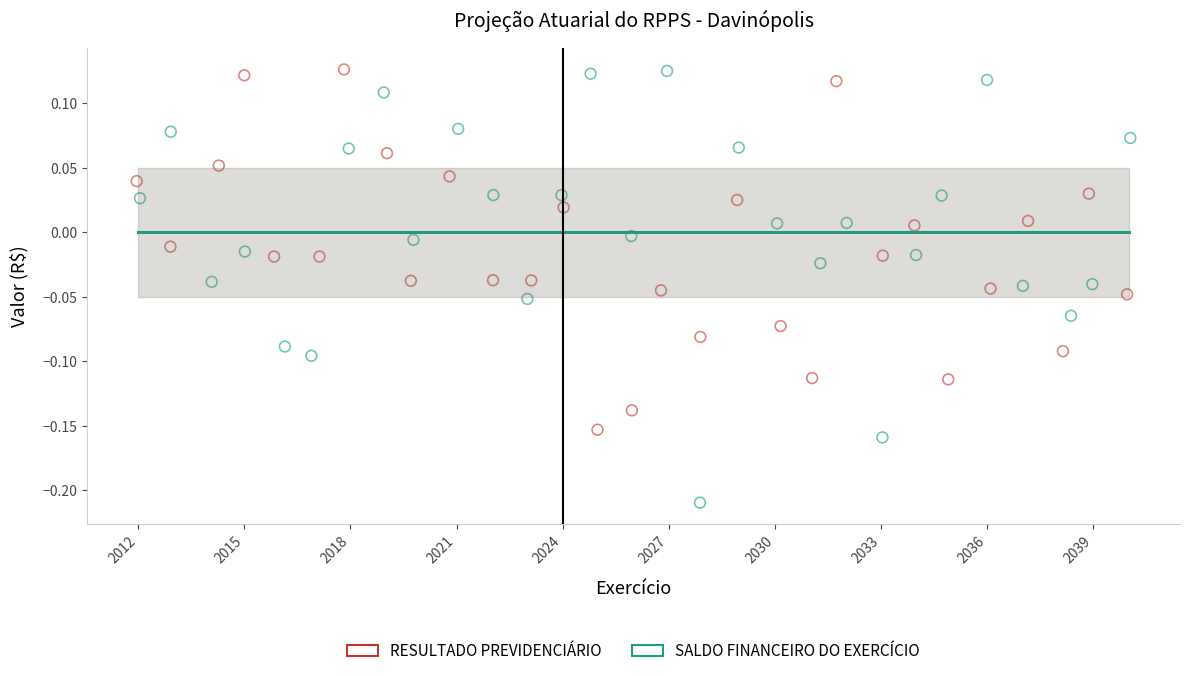

Which series has the largest Y range (max minus min)?

SALDO FINANCEIRO DO EXERCÍCIO